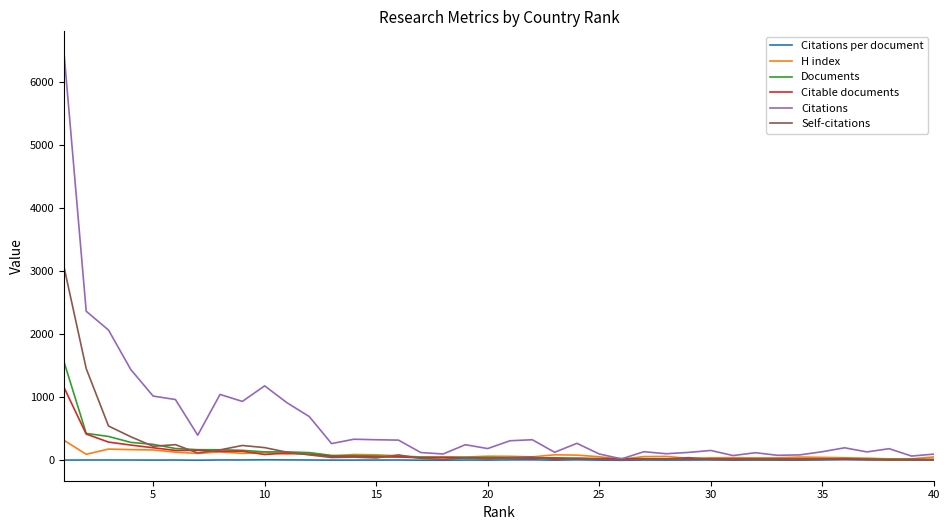

What are all the series names shown in the legend?

Citations per document, H index, Documents, Citable documents, Citations, Self-citations